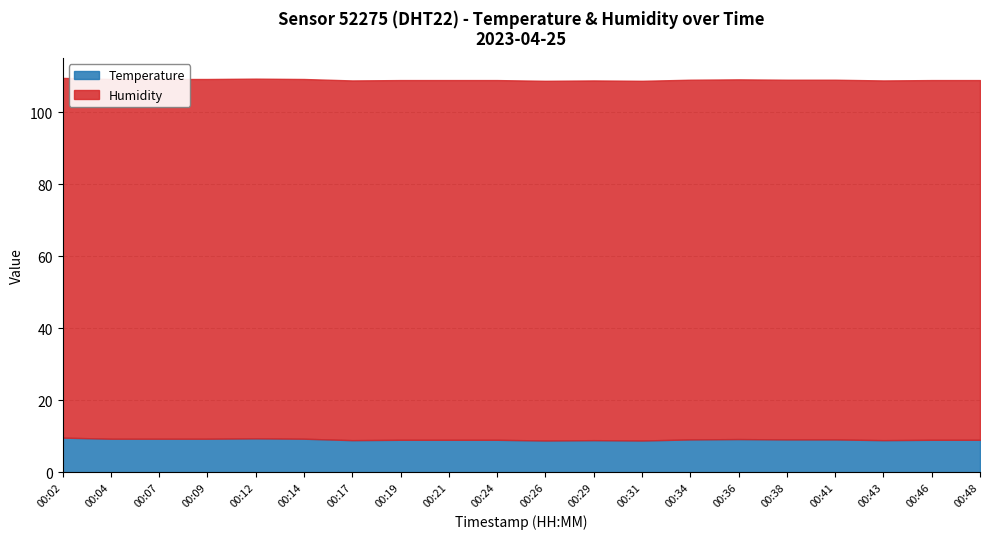

True or false: temperature and humidity intersect in this chart.

False